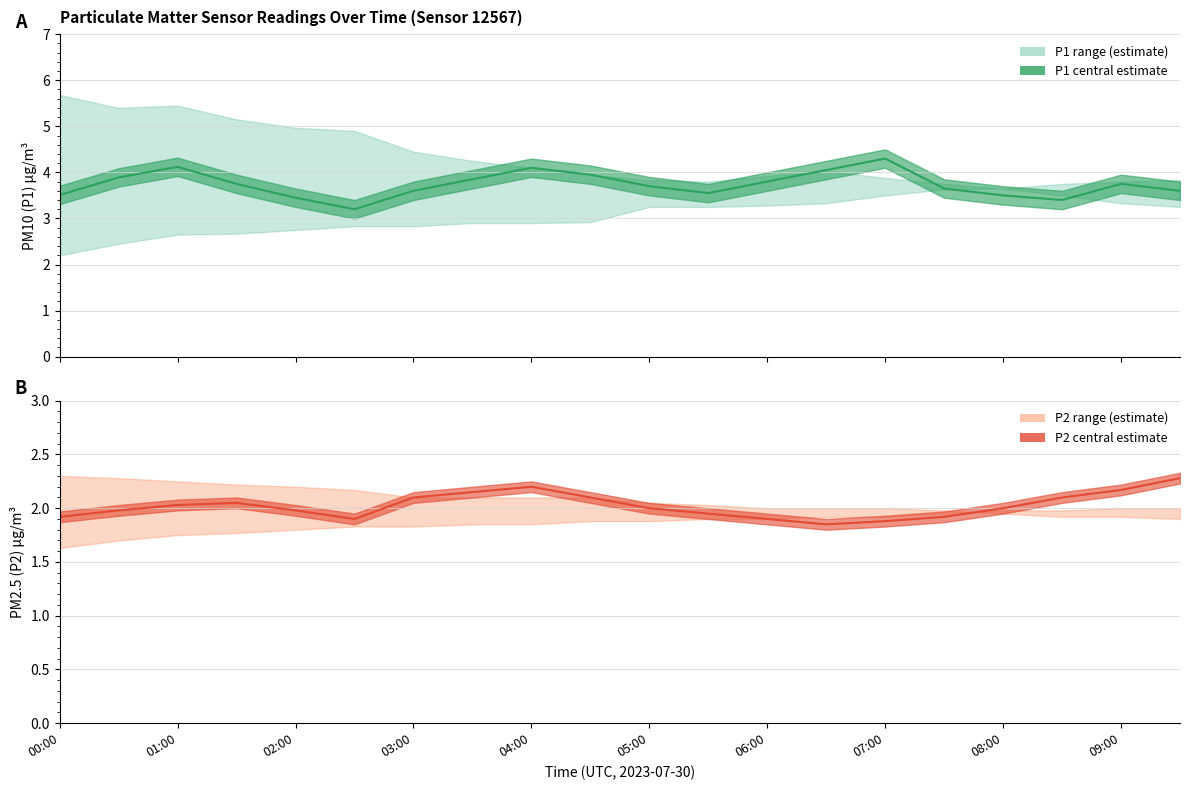

What is the difference between the maximum and minimum values in the P2 series?

0.4